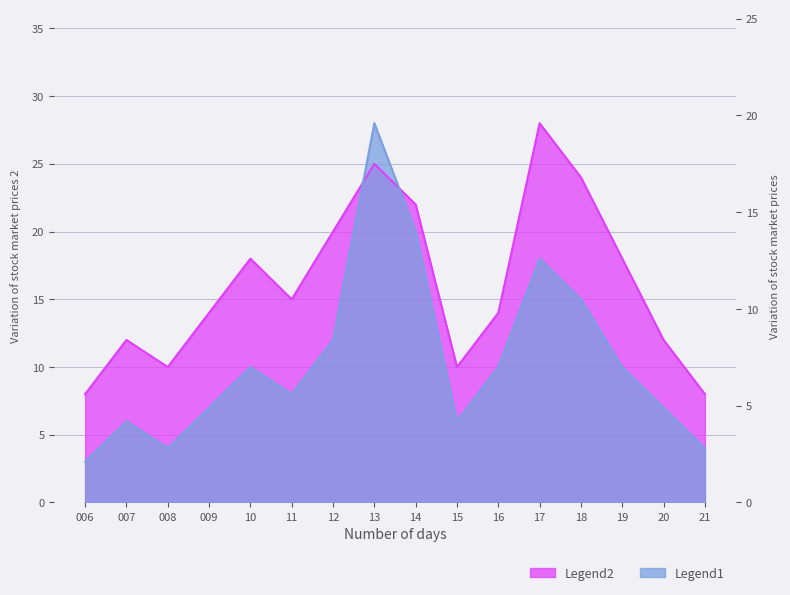

How many interior local peaks does the Legend1 series have?

4